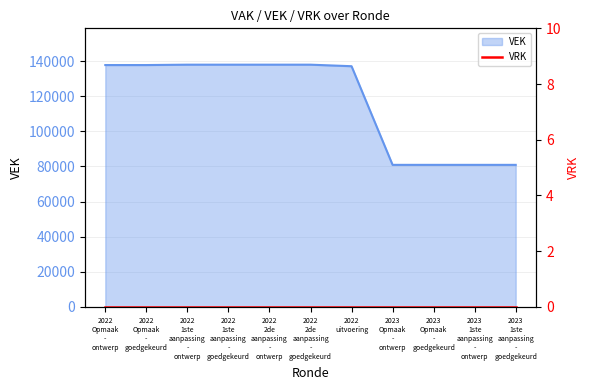

List the labels in order of value, largest first.

2022 1ste aanpassing - ontwerp, 2022 1ste aanpassing - goedgekeurd, 2022 2de aanpassing - ontwerp, 2022 2de aanpassing - goedgekeurd, 2022 Opmaak - ontwerp, 2022 Opmaak - goedgekeurd, 2022 uitvoering, 2023 Opmaak - ontwerp, 2023 Opmaak - goedgekeurd, 2023 1ste aanpassing - ontwerp, 2023 1ste aanpassing - goedgekeurd